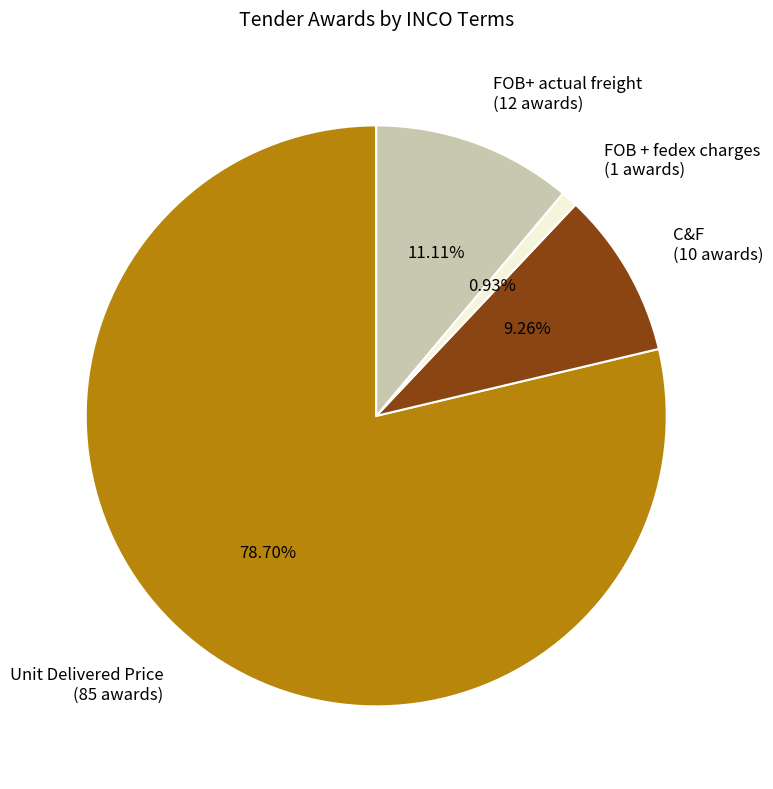

Combined, do FOB + fedex charges (1 awards) and C&F (10 awards) account for over 50%?

No